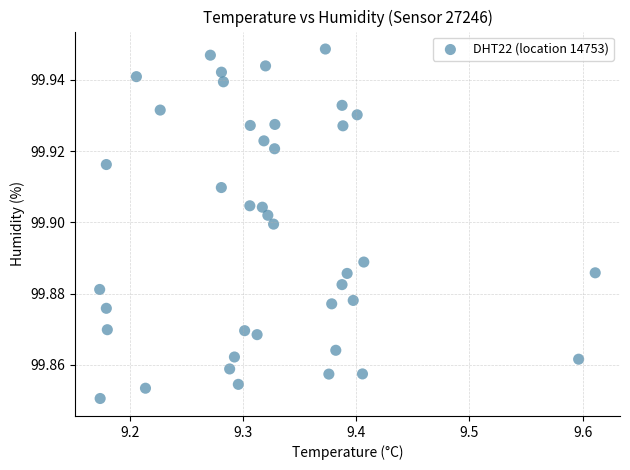

What is the range of X values (max minus min)?

0.4